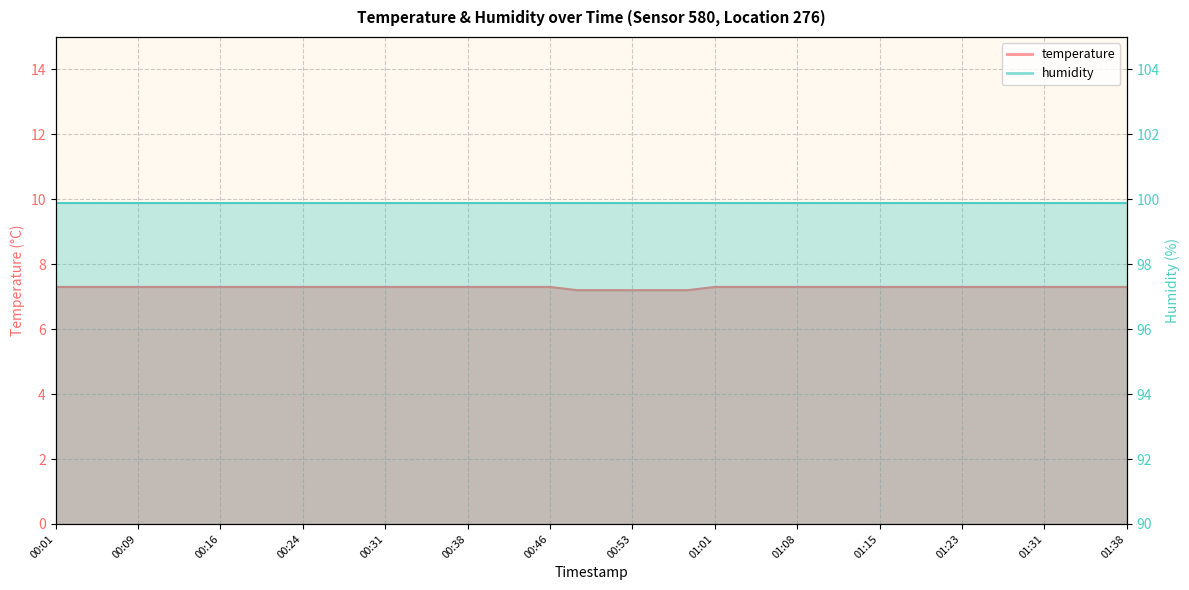

True or false: there are more than 1 points higher than both neighbors.

False